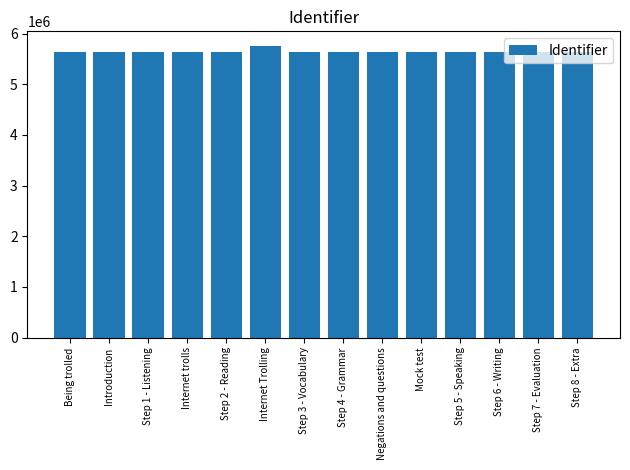

What is the sum of the values at Step 2 - Reading and Step 4 - Grammar?

11280153